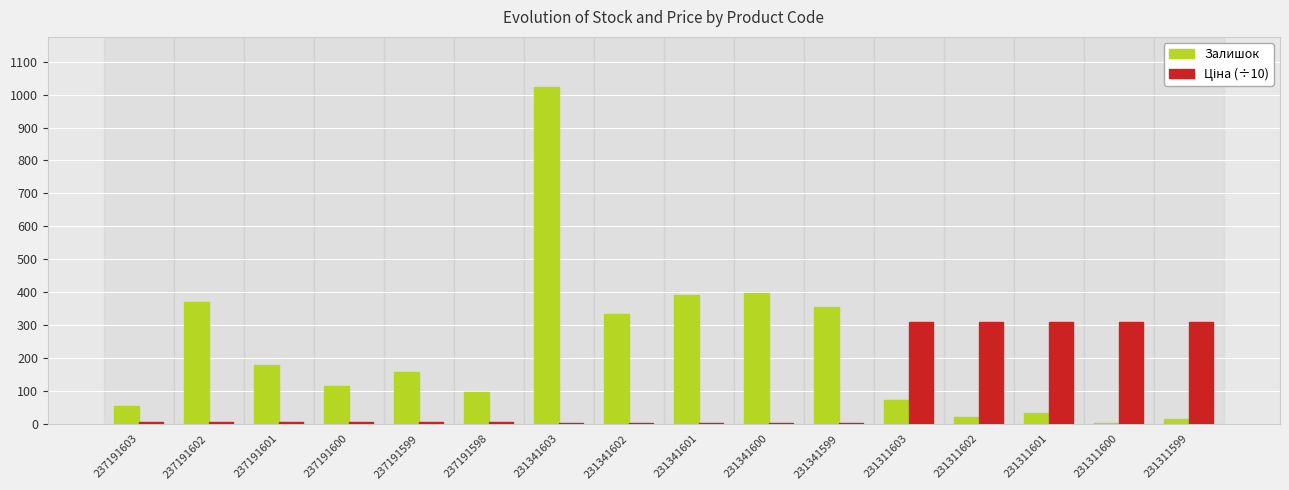

What is the sum of all Залишок values?

3617.0